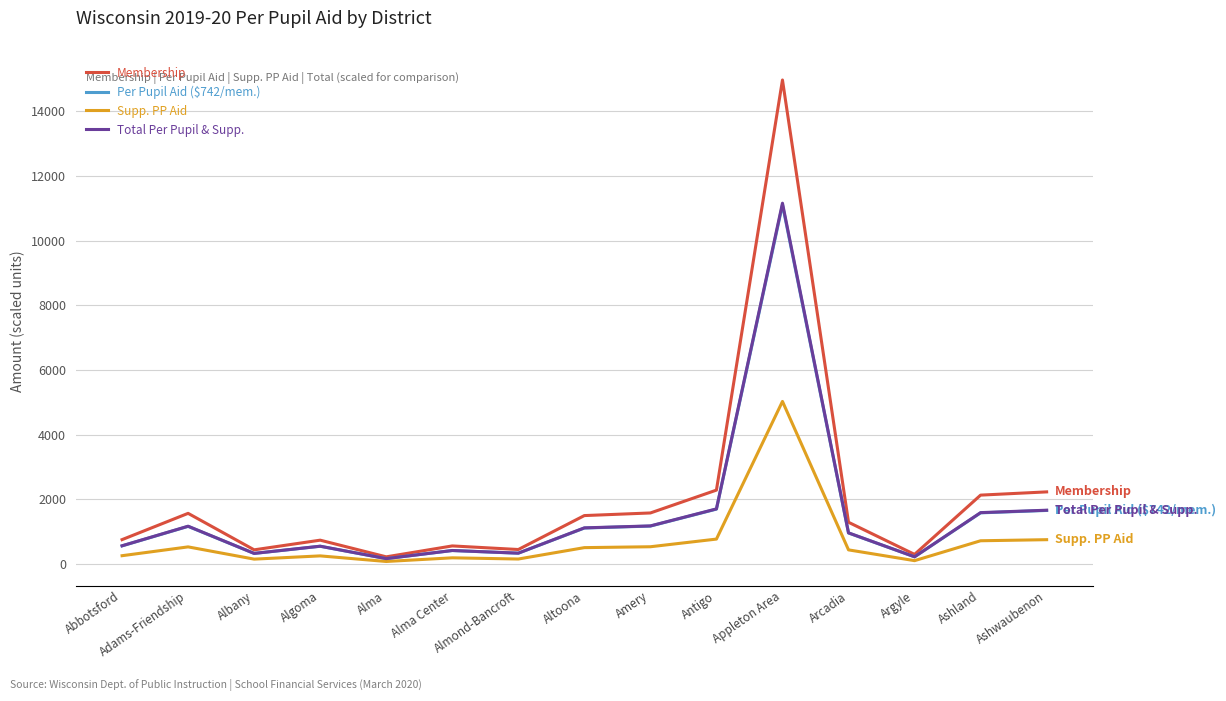

What position from the right is Appleton Area?

5